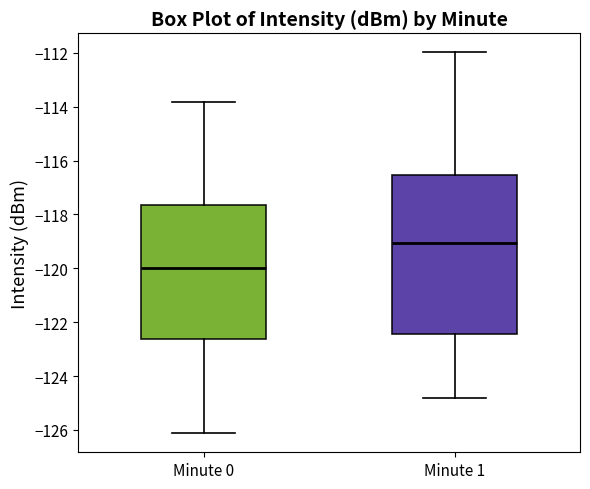

Reading left to right, transcribe this box plot: for each box, give where its median line is, the range the box spans, and where its two whiskers end, as read against the y-axis. The values are not printed on the chart, so give them approximately, as read against the axis.

Minute 0: median -120.0, box -122.6 to -117.6, whiskers -126.2 to -113.8
Minute 1: median -119.0, box -122.4 to -116.6, whiskers -124.8 to -112.0